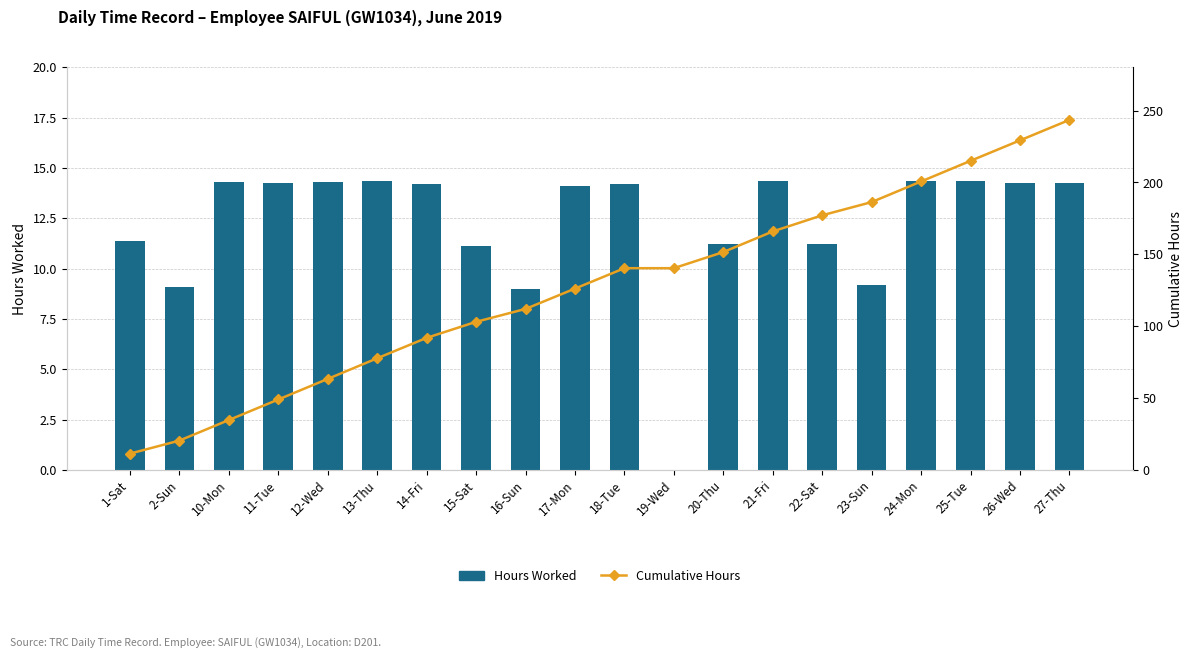

What is the greatest value displayed?

243.5